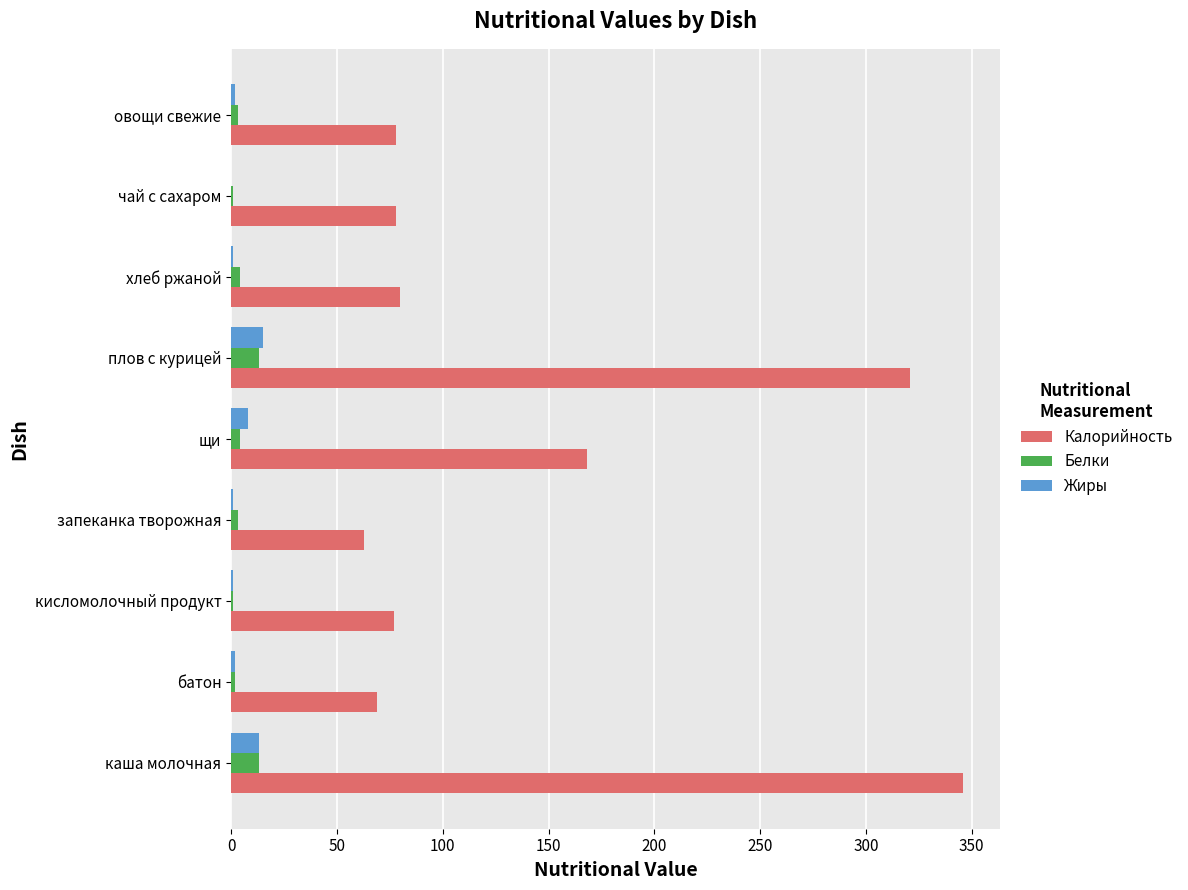

At which category is the sum across all series the highest?

каша молочная